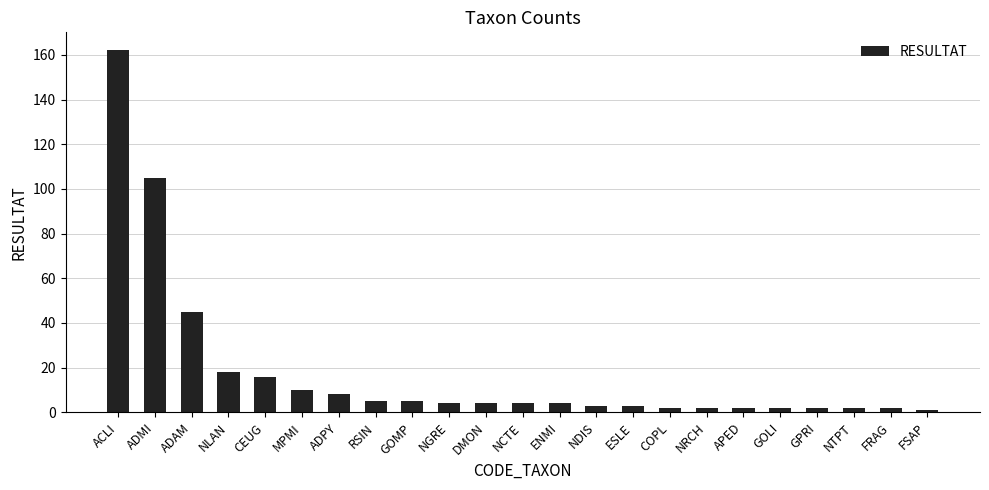

What is the change in value from MPMI to NGRE?

-6